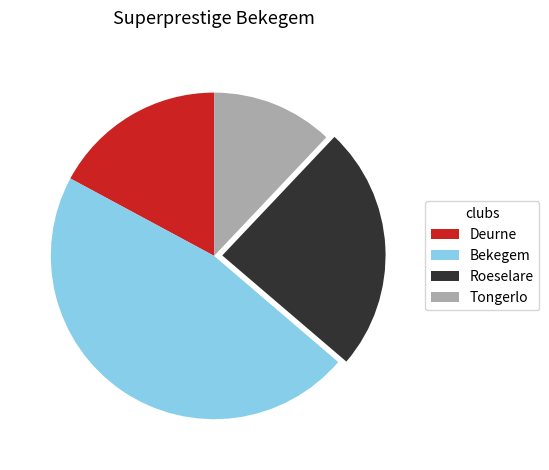

The Deurne slice represents 17% of the pie. True or false?

True